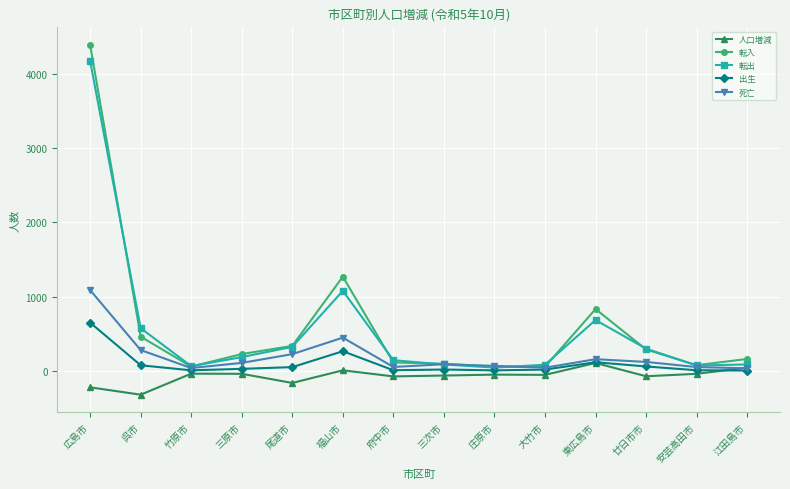

The value of 転出 at 呉市 is 576. True or false?

True